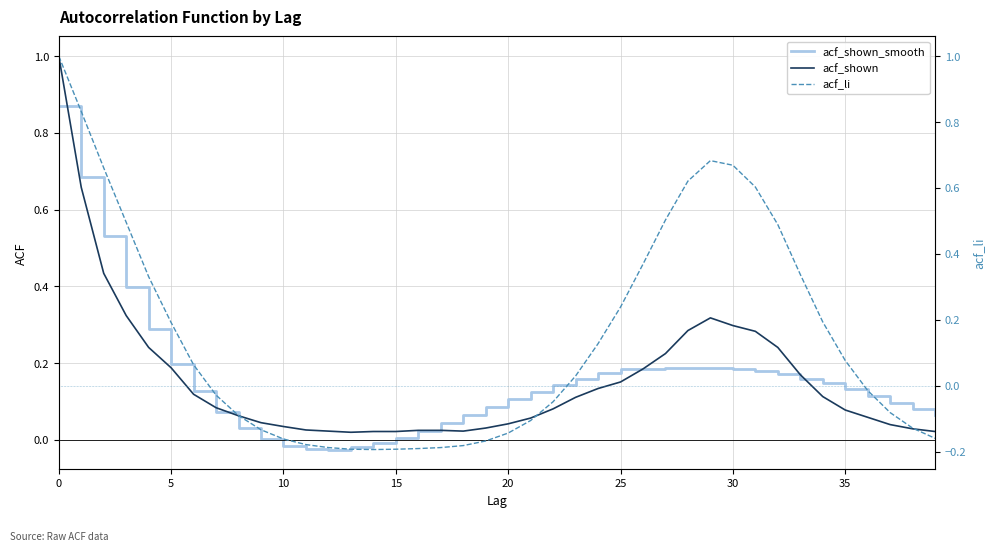

What is the sum of the acf_shown values at 25 and 23?

0.3